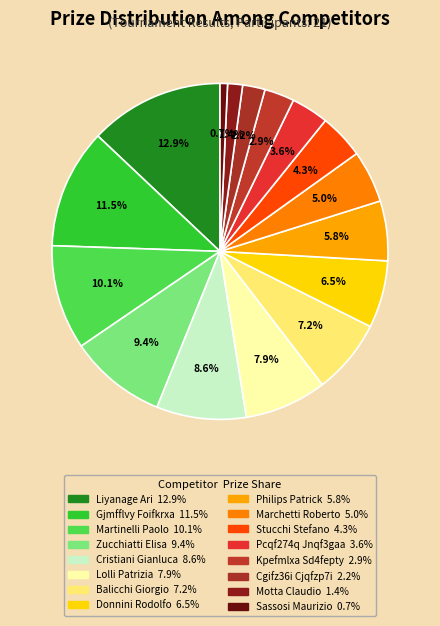

To the nearest percent, what is the average slice percentage?

6%